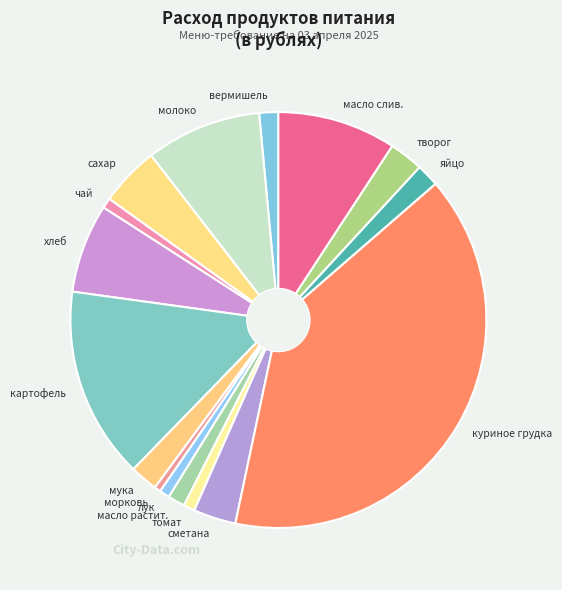

Combined, do хлеб and сахар account for over 50%?

No